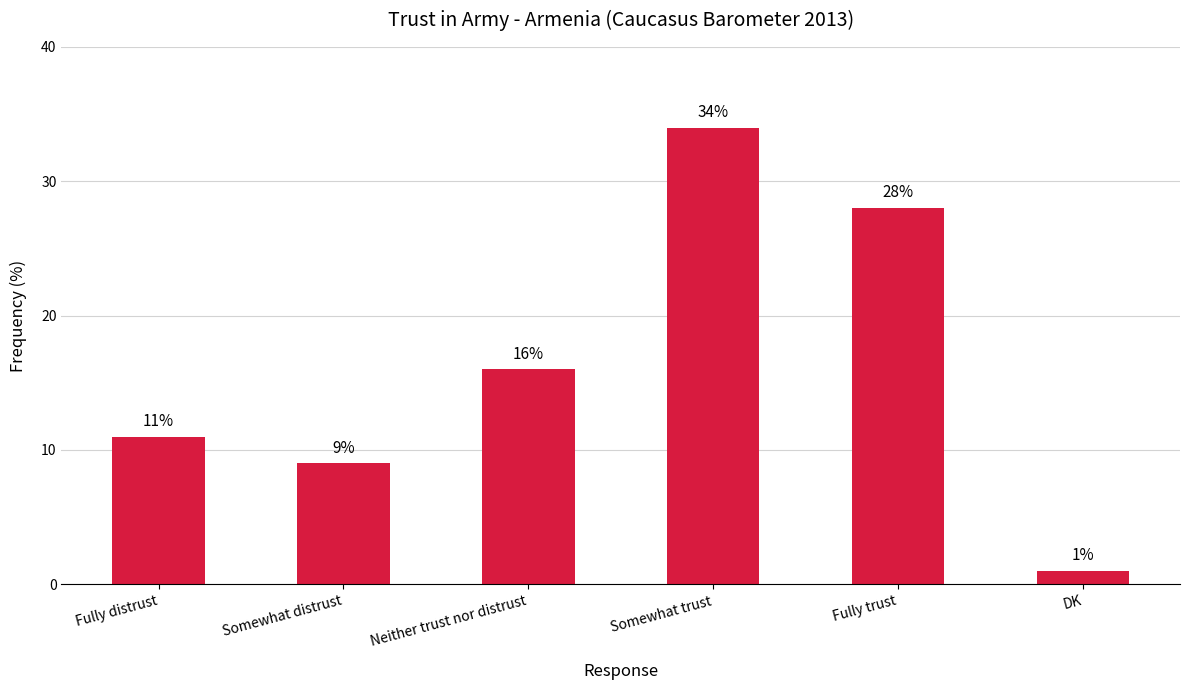

The chart shows a value of 15 at Fully trust. True or false?

False